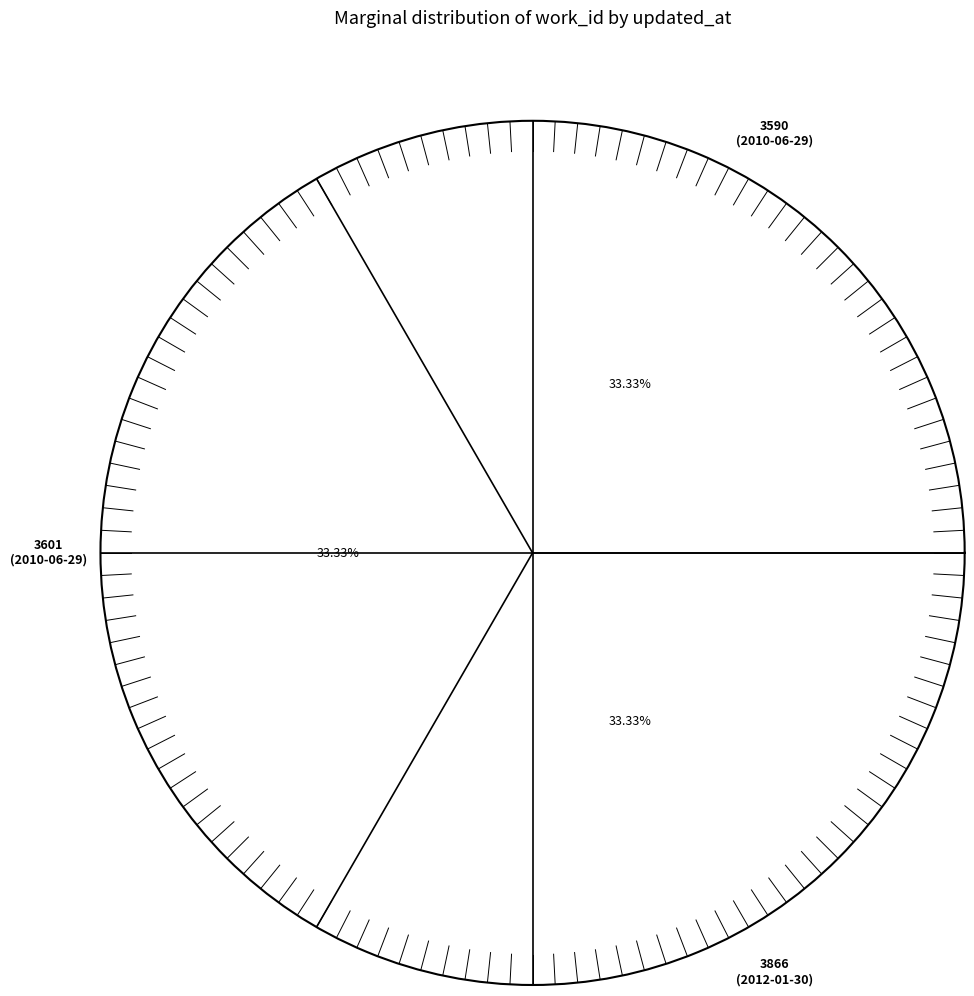

Which slice is the smallest?

2010-06-29 03:28:29 UTC